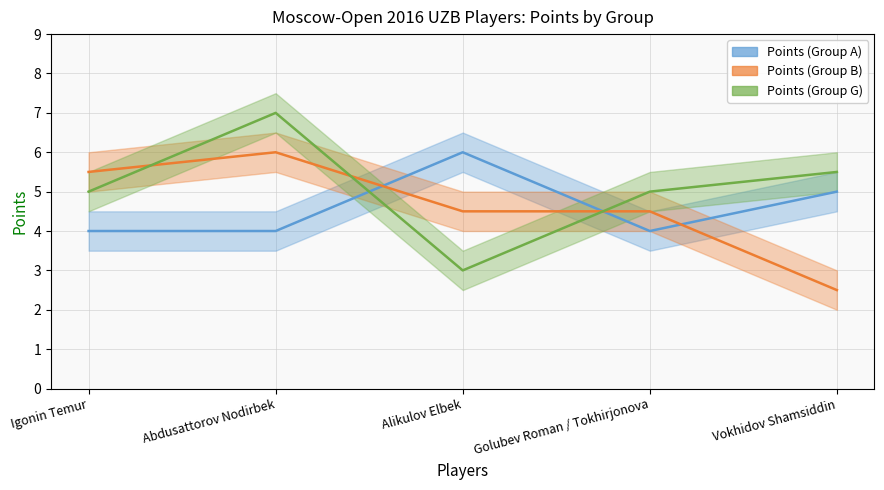

Is it true that Points (Group G) equals 8.0 at Vokhidov Shamsiddin?

False